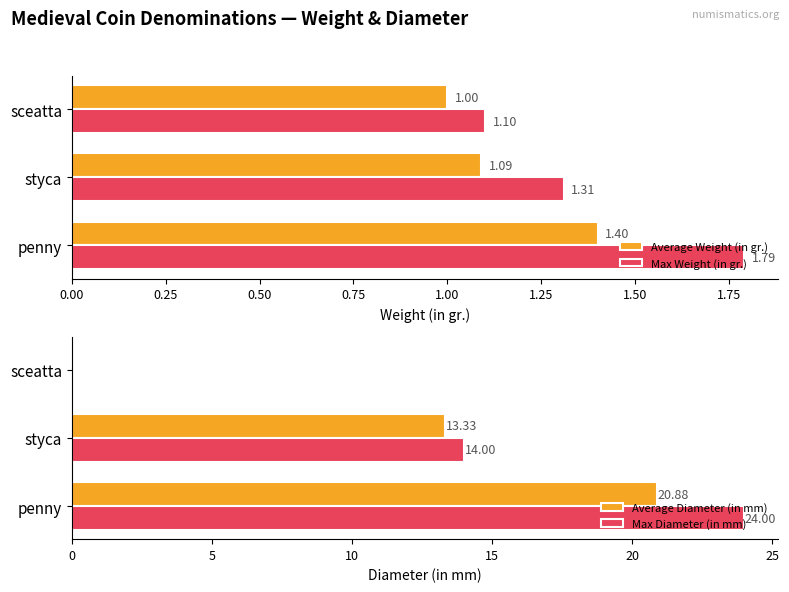

List the labels in order of Max Weight (in gr.) value, smallest first.

sceatta, styca, penny